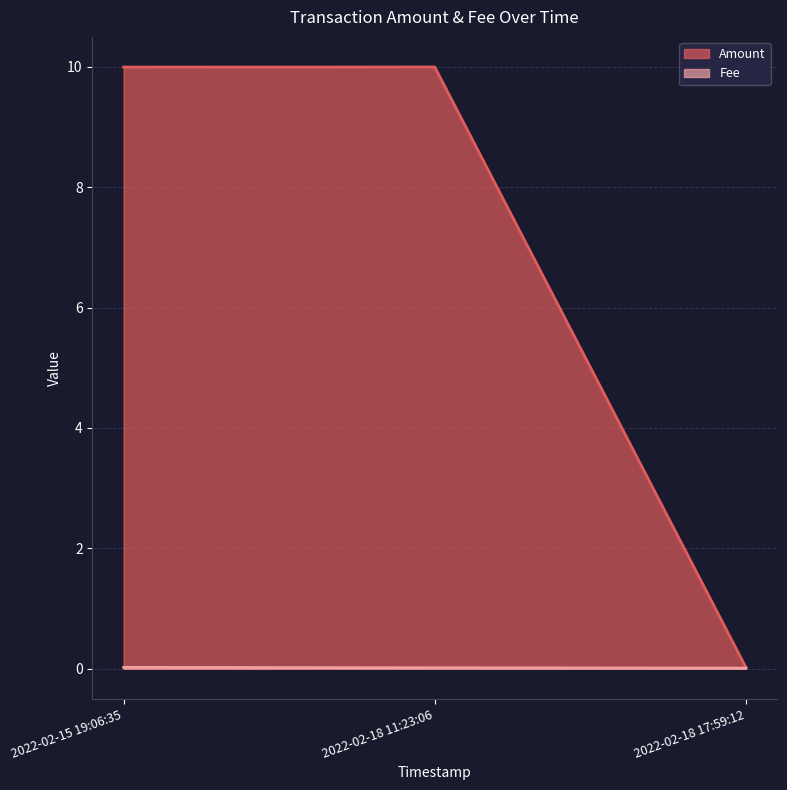

What are all the series names shown in the legend?

Amount, Fee